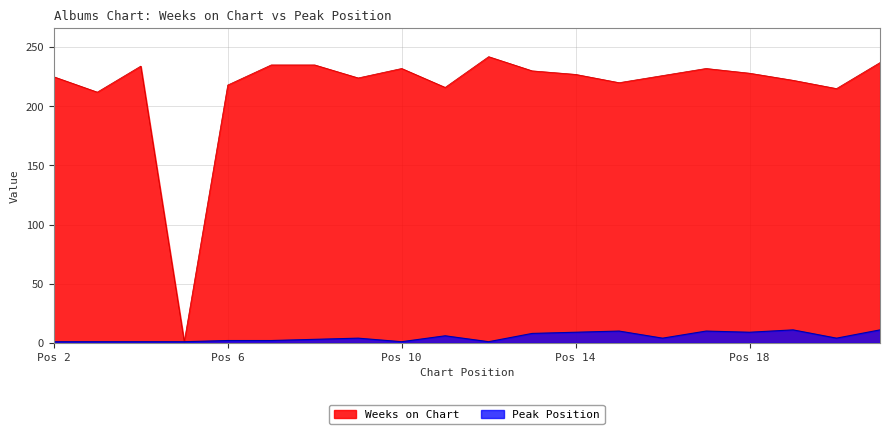

Which series has the widest spread of values?

Weeks on Chart